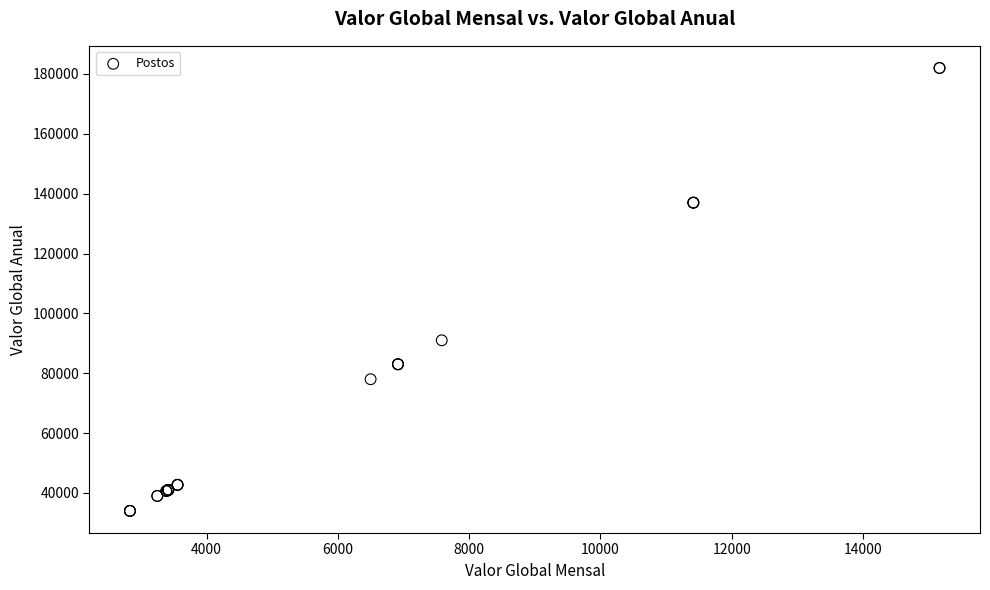

What Y value in the scatter plot is closest to 107999?

90999.6